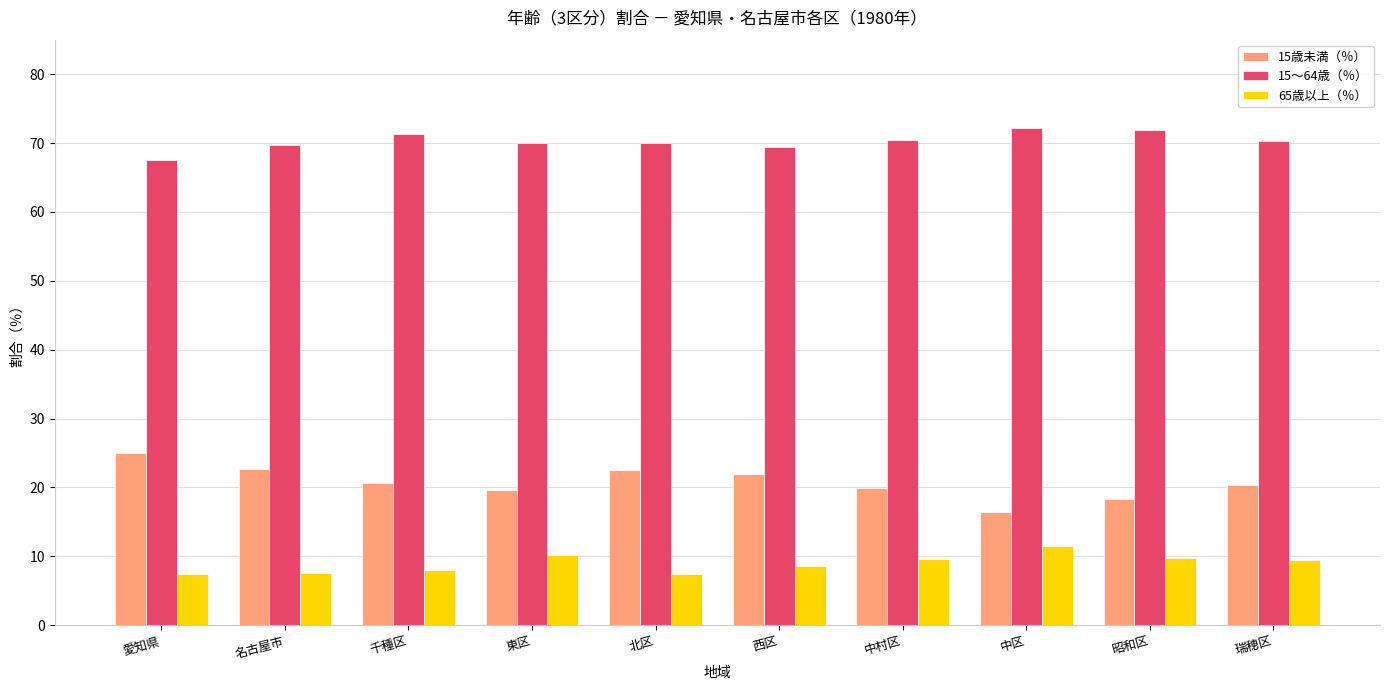

What is the difference between the highest and lowest values at 中区?

60.6